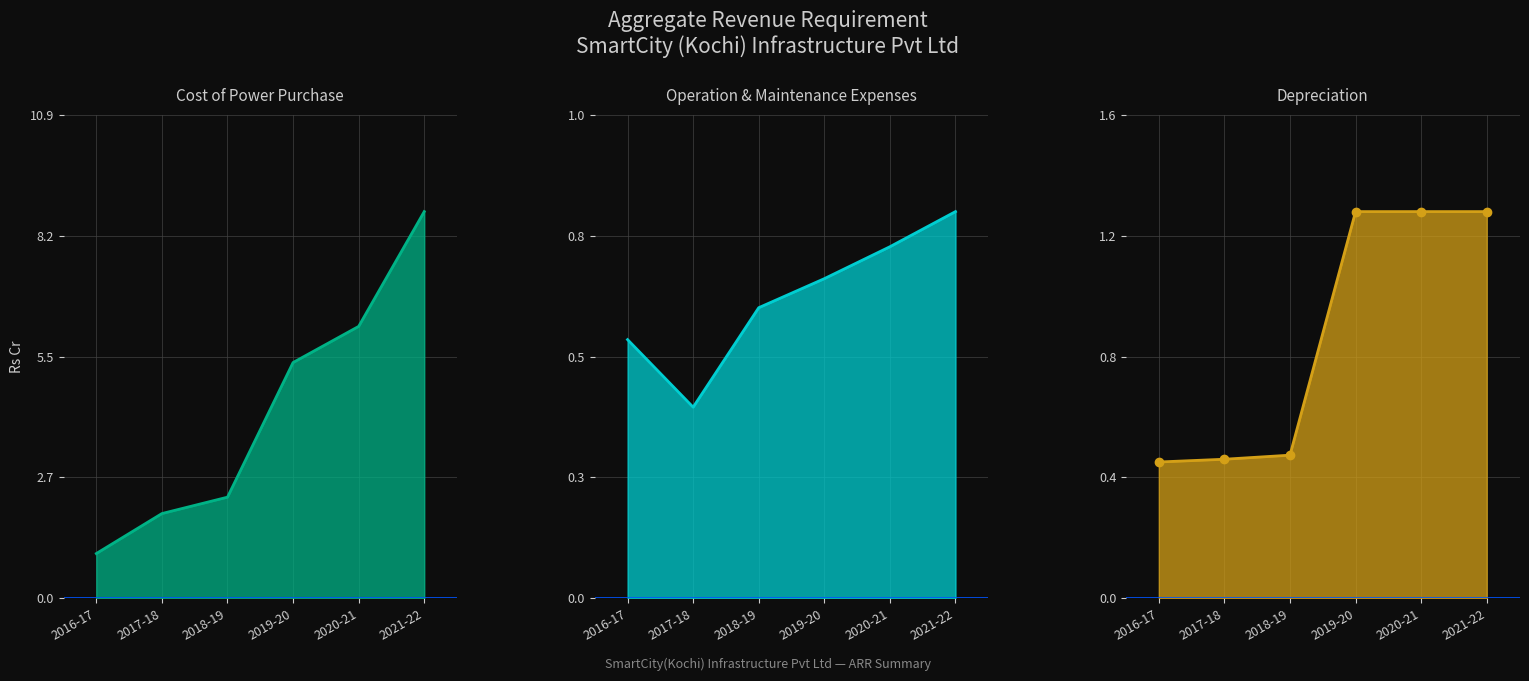

How many data points in Cost of Power Purchase are less than 5?

3